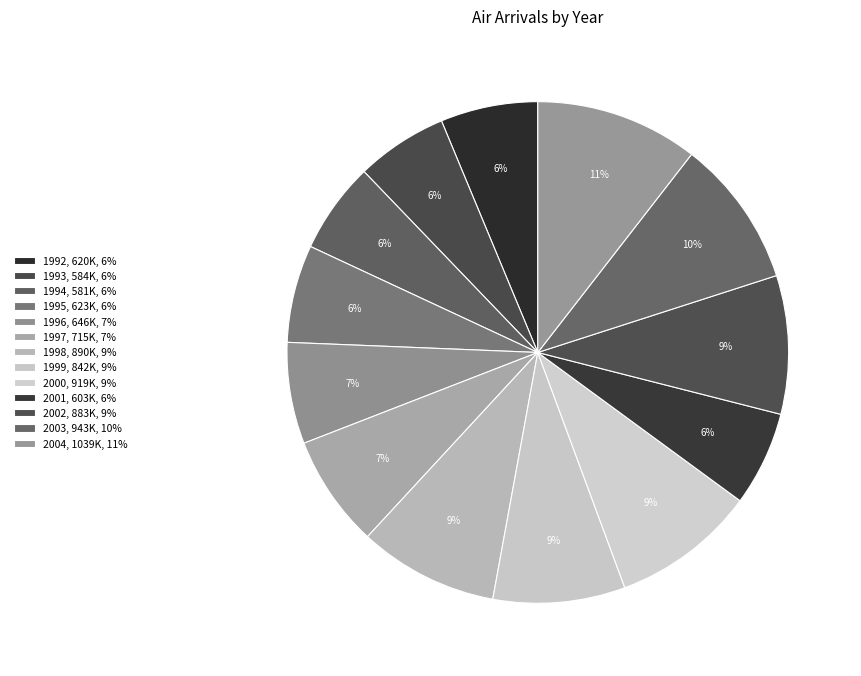

To the nearest percent, what is the combined percentage of 1999 and 2003?

18%